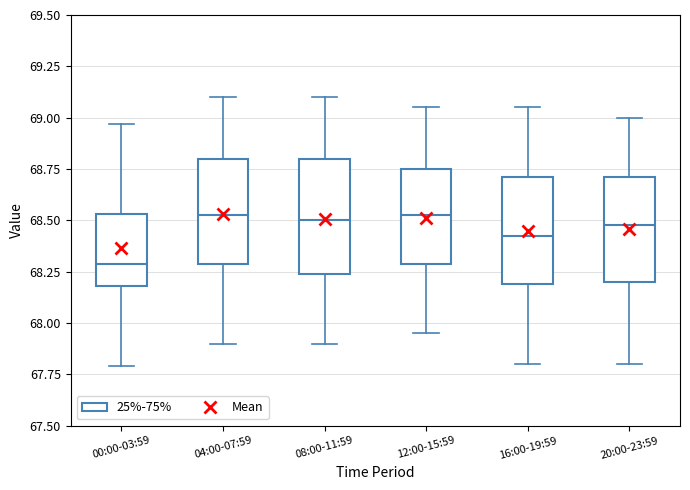

Reading left to right, transcribe this box plot: for each box, give where its median line is, the range the box spans, and where its two whiskers end, as read against the y-axis. The values are not printed on the chart, so give them approximately, as read against the axis.

00:00-03:59: median 68.30, box 68.20 to 68.55, whiskers 67.80 to 68.95
04:00-07:59: median 68.55, box 68.30 to 68.80, whiskers 67.90 to 69.10
08:00-11:59: median 68.50, box 68.25 to 68.80, whiskers 67.90 to 69.10
12:00-15:59: median 68.55, box 68.30 to 68.75, whiskers 67.95 to 69.05
16:00-19:59: median 68.45, box 68.20 to 68.70, whiskers 67.80 to 69.05
20:00-23:59: median 68.50, box 68.20 to 68.70, whiskers 67.80 to 69.00